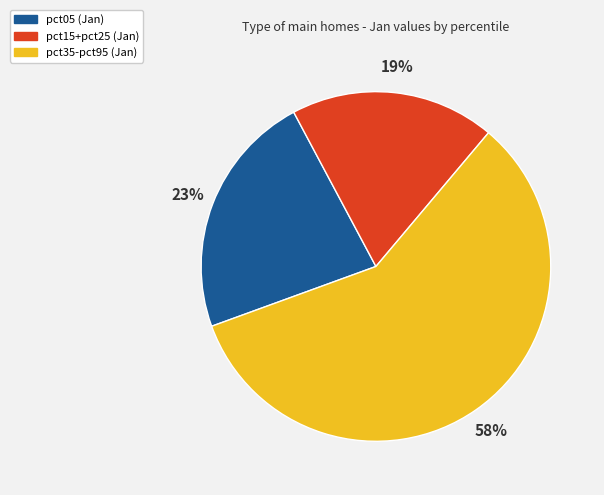

Does any single category account for the majority?

Yes